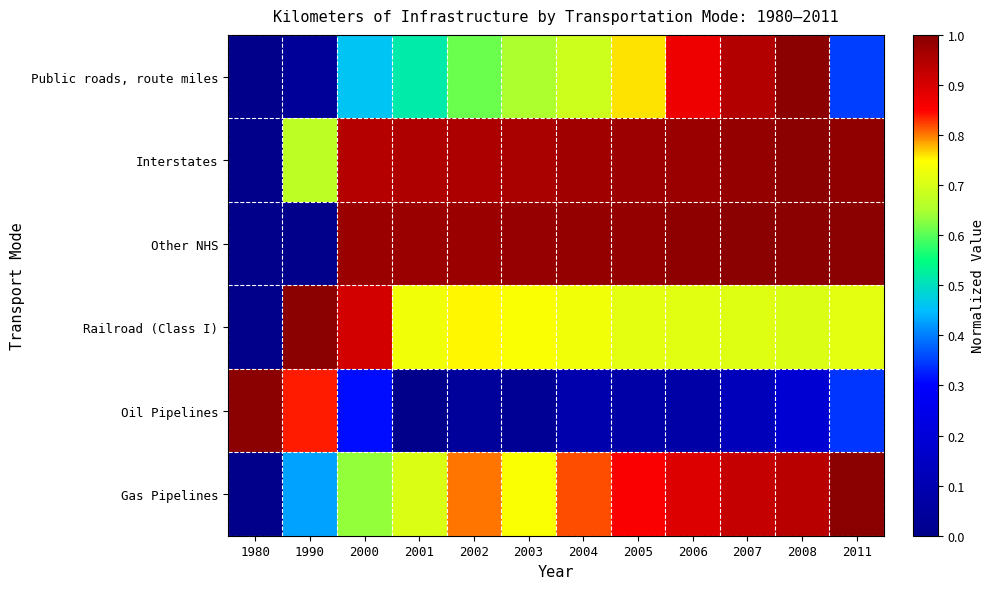

How many series are shown in this chart?

6